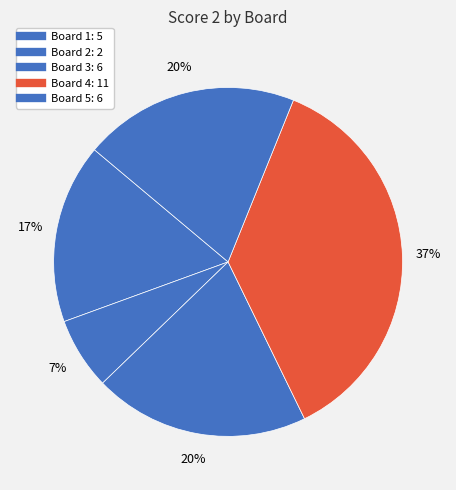

How many segments does this pie chart have?

5